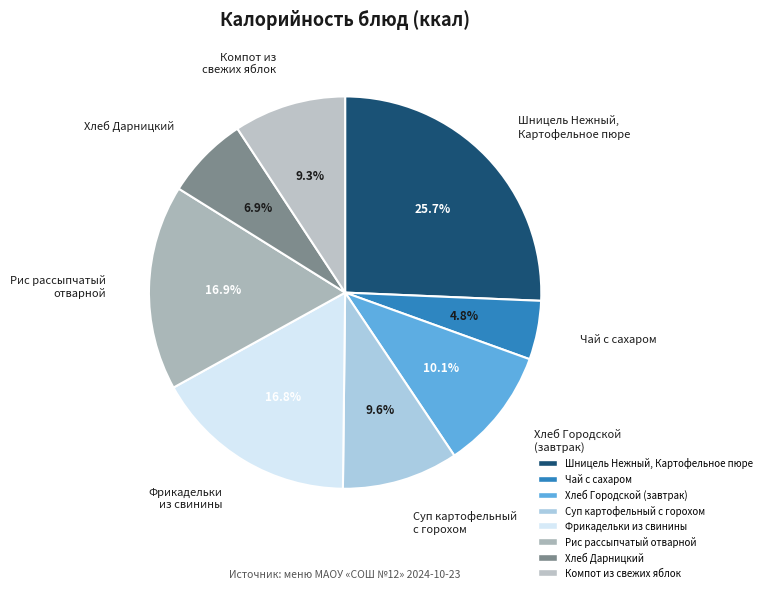

To the nearest percent, what is the average slice percentage?

12%